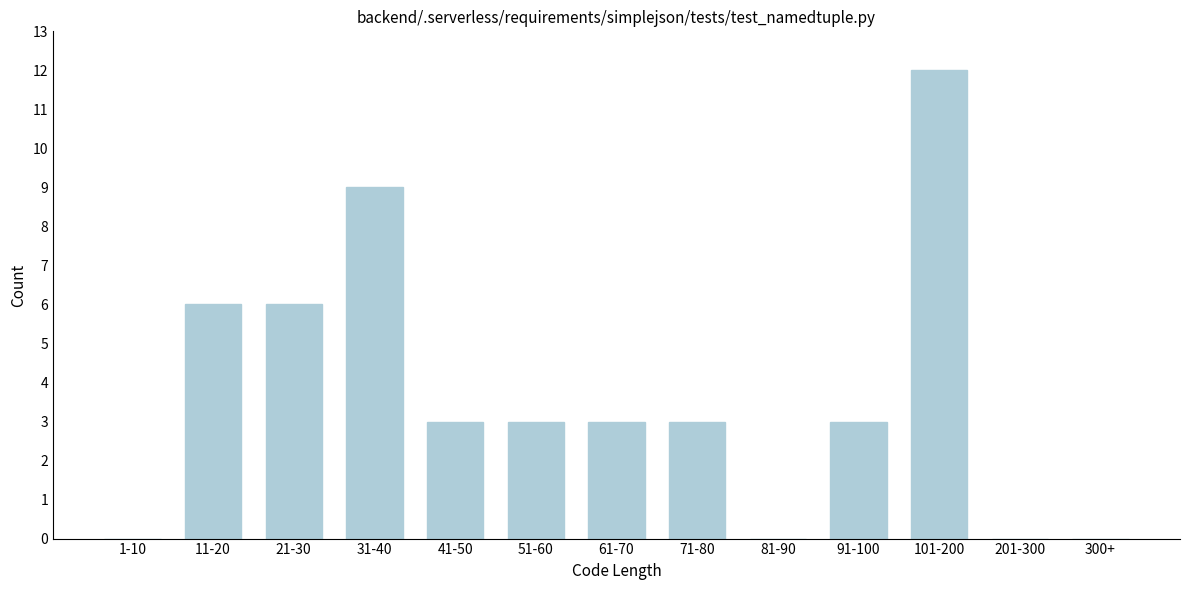

Reading left to right, what are all the values shown in this chart?

1-10=0	11-20=6	21-30=6	31-40=9	41-50=3	51-60=3	61-70=3	71-80=3	81-90=0	91-100=3	101-200=12	201-300=0	300+=0